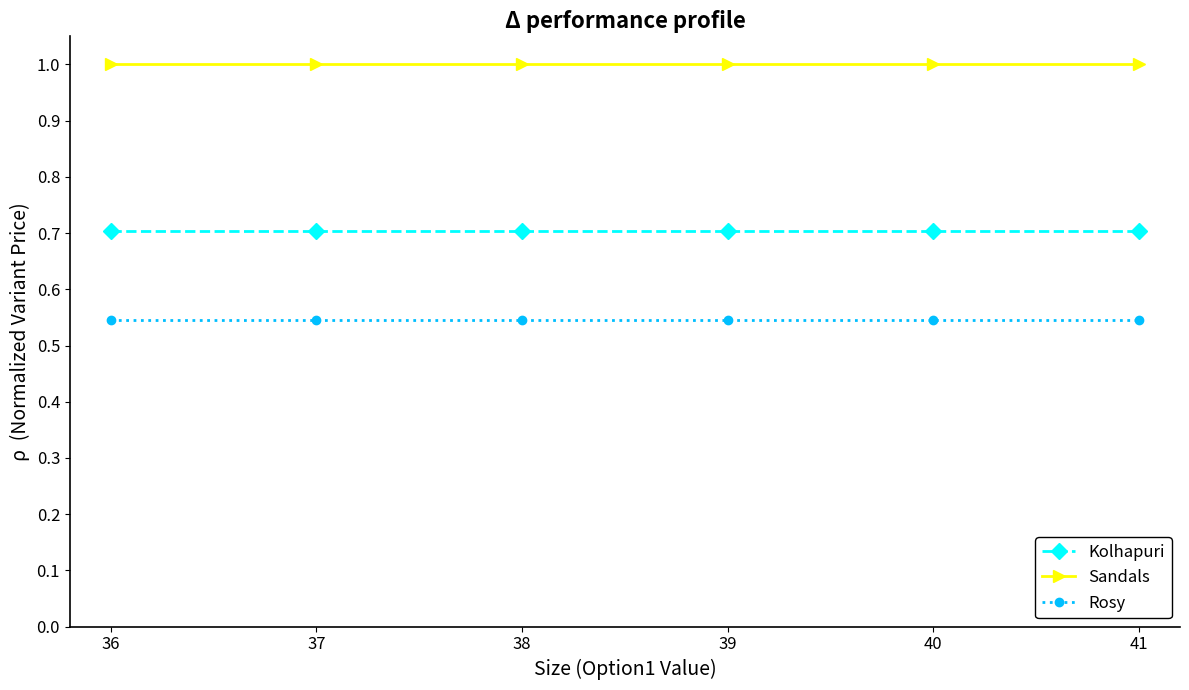

True or false: Sandals and Rosy cross at least once.

False